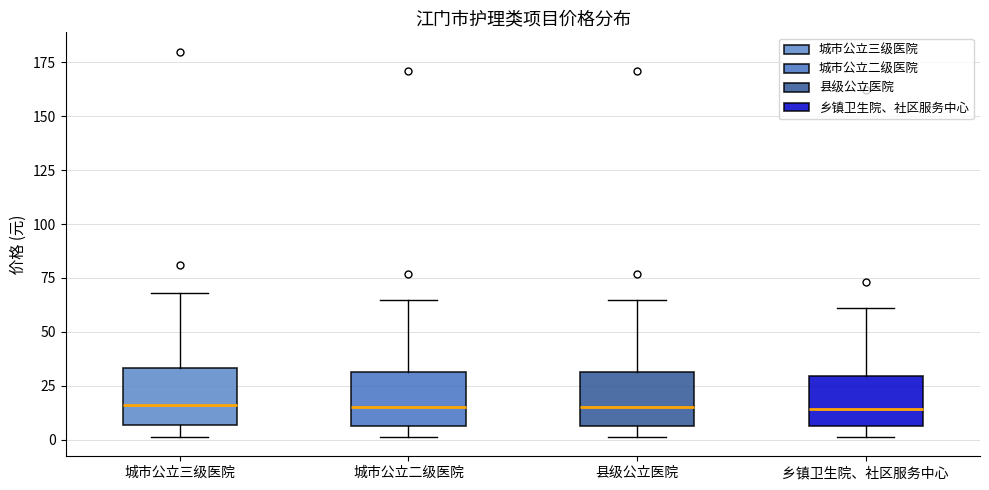

Reading left to right, read every box against the y-axis: the position of its median line, the range the box covers, and the ends of its whiskers. The values are not printed on the chart, so give them approximately, as read against the axis.

城市公立三级医院: median 15, box 5 to 35, whiskers 0 to 70
城市公立二级医院: median 15, box 5 to 30, whiskers 0 to 65
县级公立医院: median 15, box 5 to 30, whiskers 0 to 65
乡镇卫生院、社区服务中心: median 15, box 5 to 30, whiskers 0 to 60